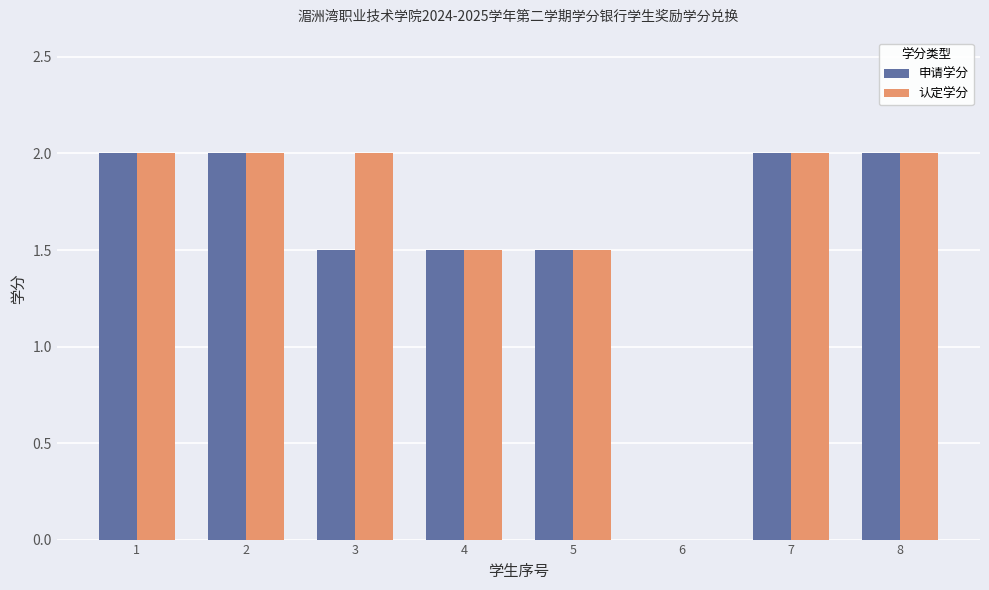

How many series are shown in this chart?

2